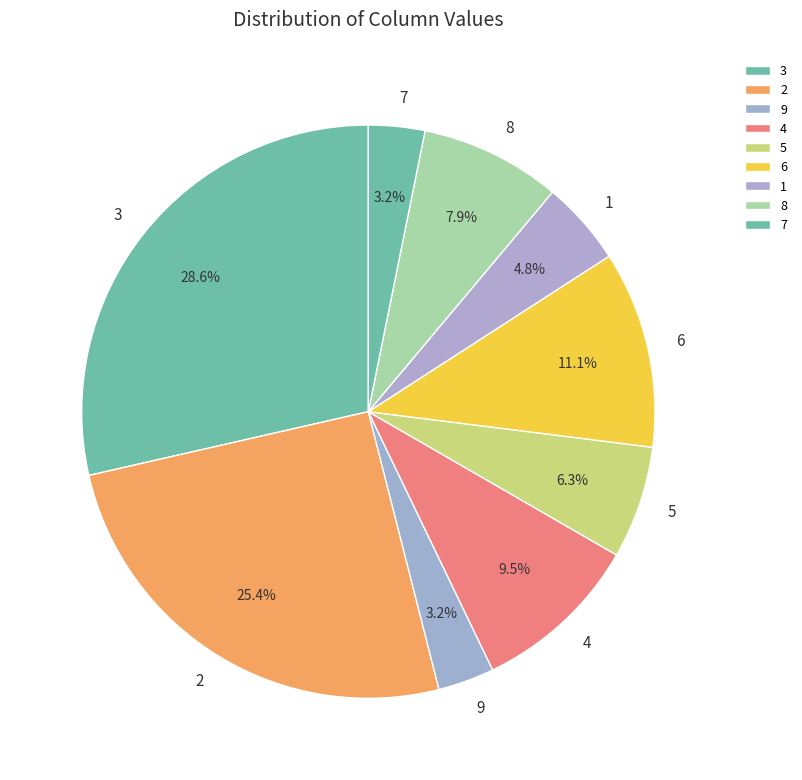

Does any single category account for the majority?

No